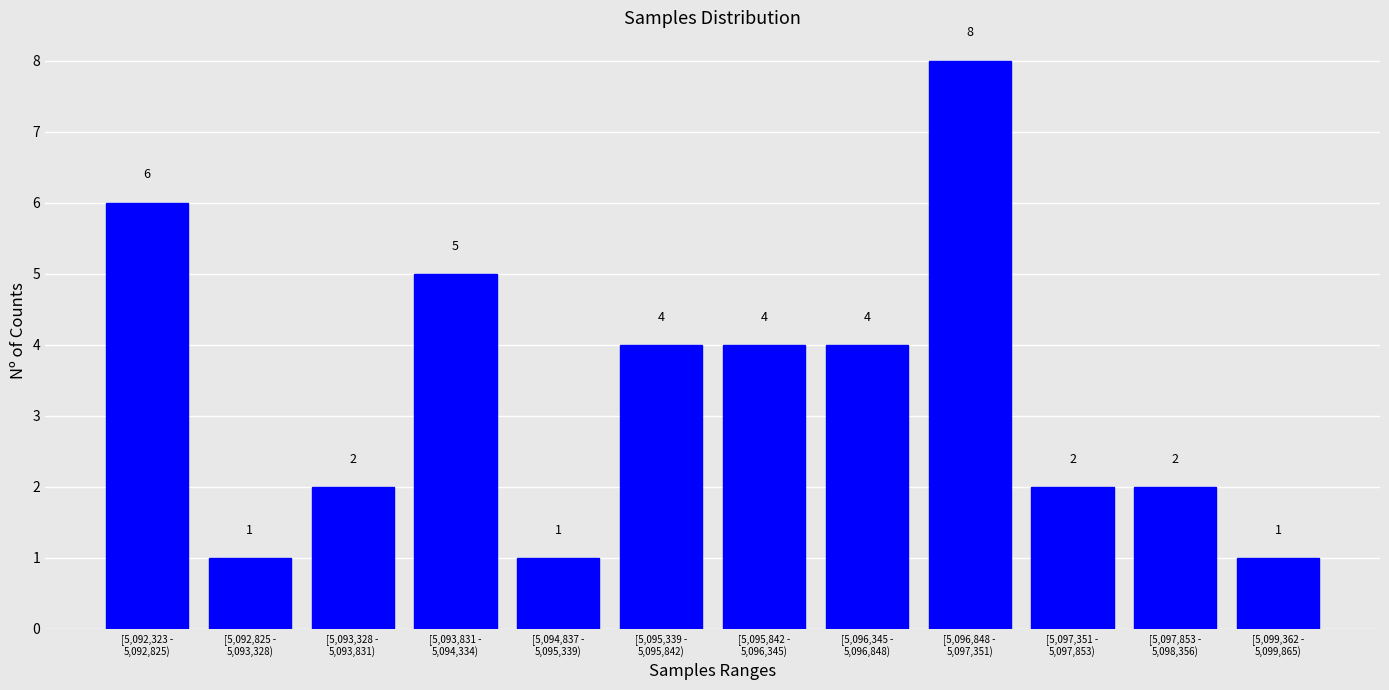

Reading left to right, what are all the values shown in this chart?

6	1	2	5	1	4	4	4	8	2	2	1